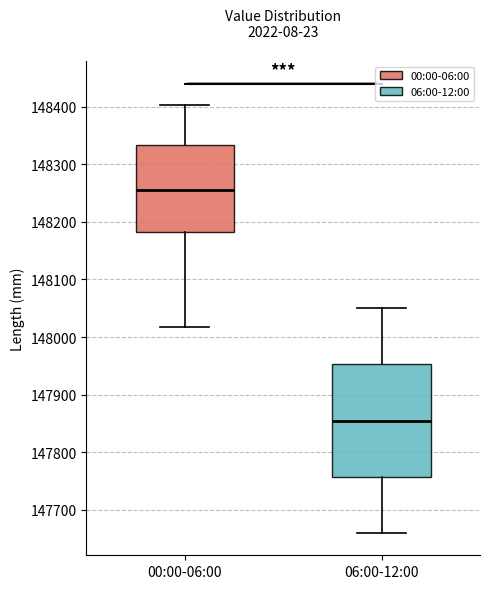

Reading left to right, transcribe this box plot: for each box, give where its median line is, the range the box spans, and where its two whiskers end, as read against the y-axis. The values are not printed on the chart, so give them approximately, as read against the axis.

00:00-06:00: median 148260, box 148180 to 148330, whiskers 148020 to 148400
06:00-12:00: median 147860, box 147760 to 147950, whiskers 147660 to 148050